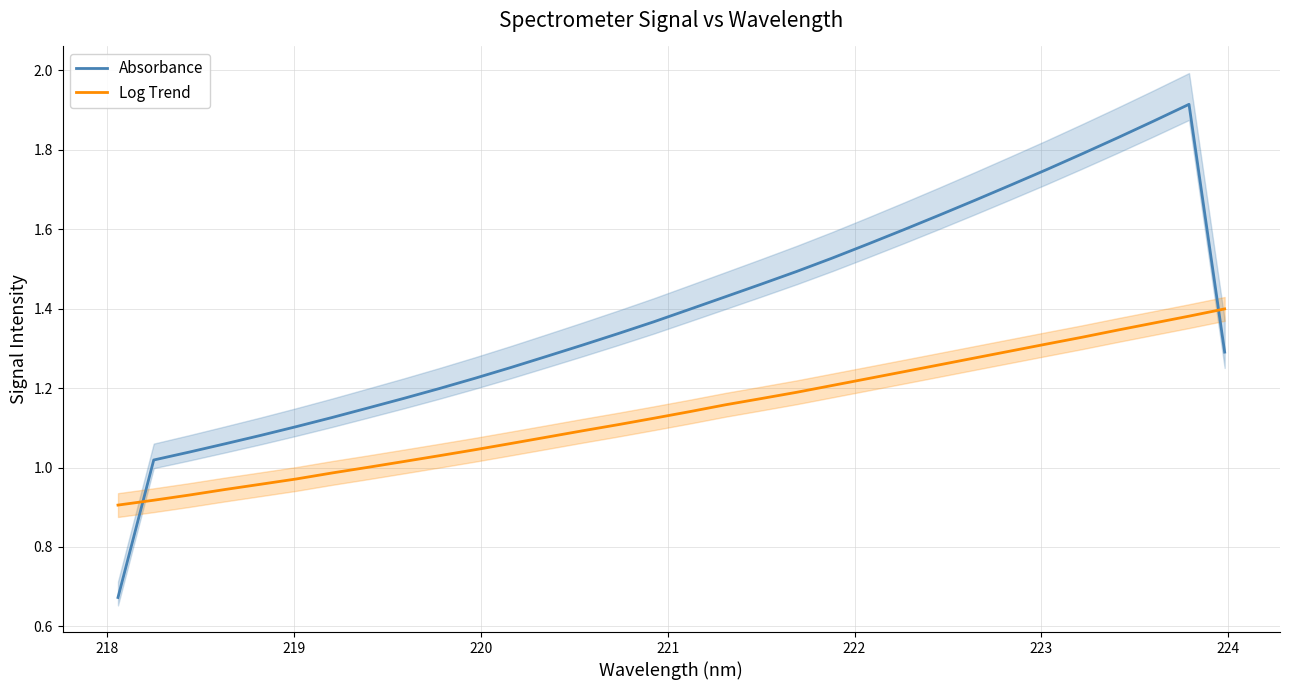

What is the value of the Absorbance point at the 29th from the left?

1.8